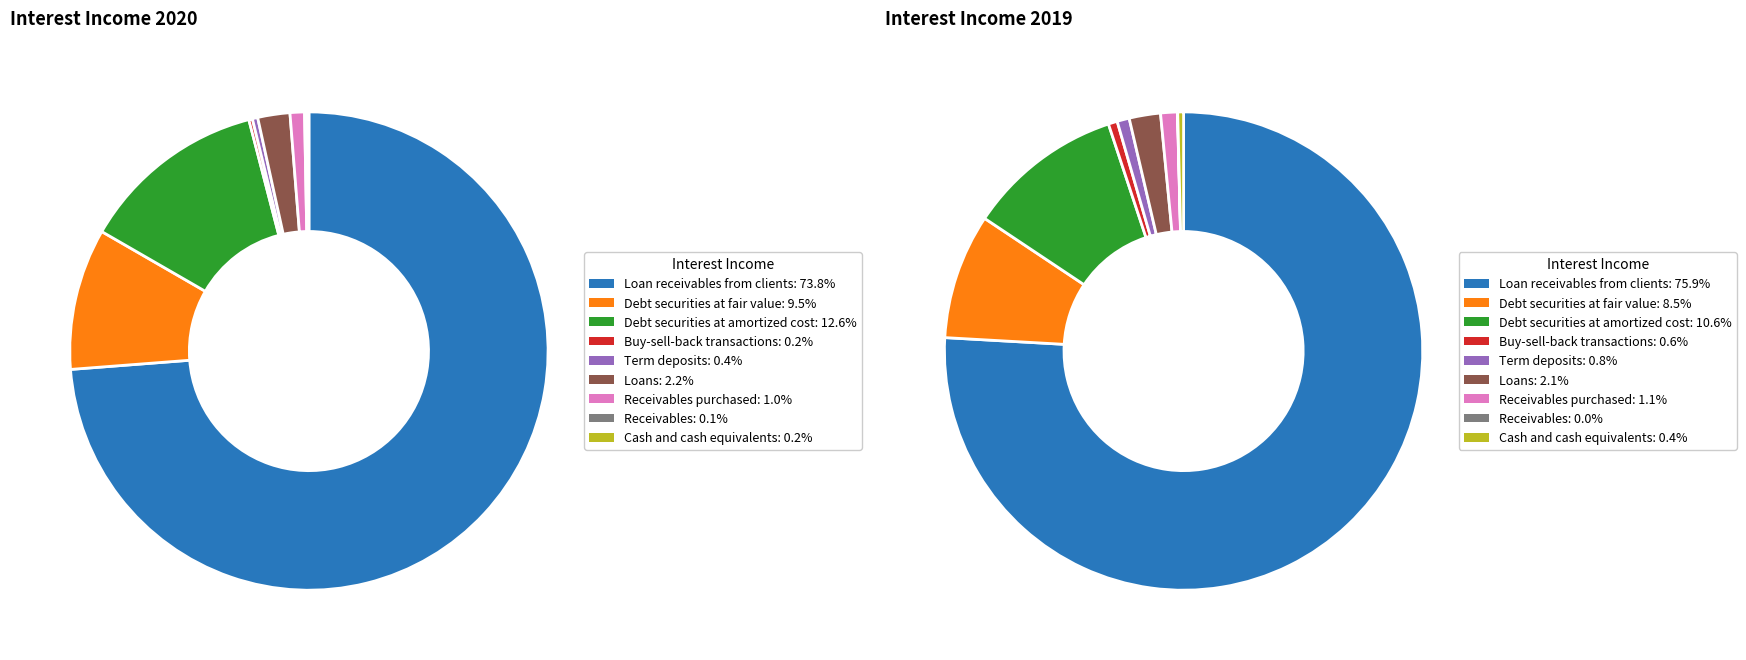

Which series has the widest spread of values?

2019